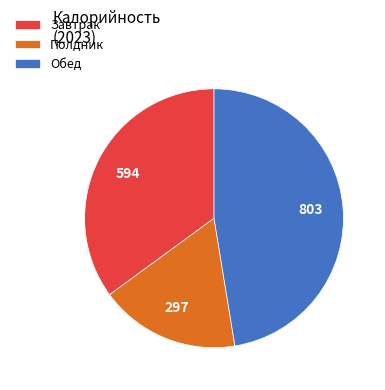

How many segments does this pie chart have?

3